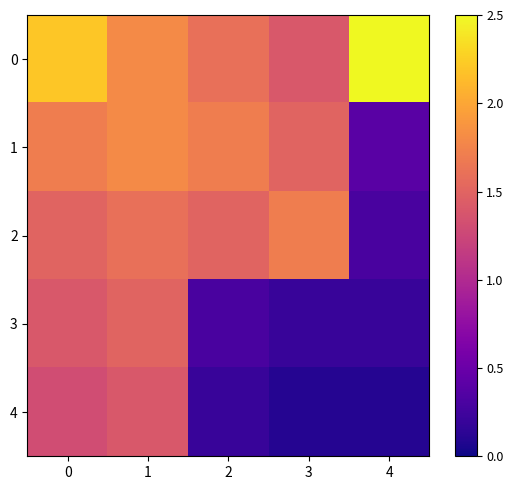

Reading left to right, transcribe all the data shown in this chart.

0: 0=2.2	1=1.8	2=1.6	3=1.4	4=2.5
1: 0=1.7	1=1.8	2=1.7	3=1.5	4=0.4
2: 0=1.5	1=1.6	2=1.5	3=1.7	4=0.3
3: 0=1.4	1=1.5	2=0.3	3=0.2	4=0.2
4: 0=1.3	1=1.4	2=0.2	3=0.1	4=0.1